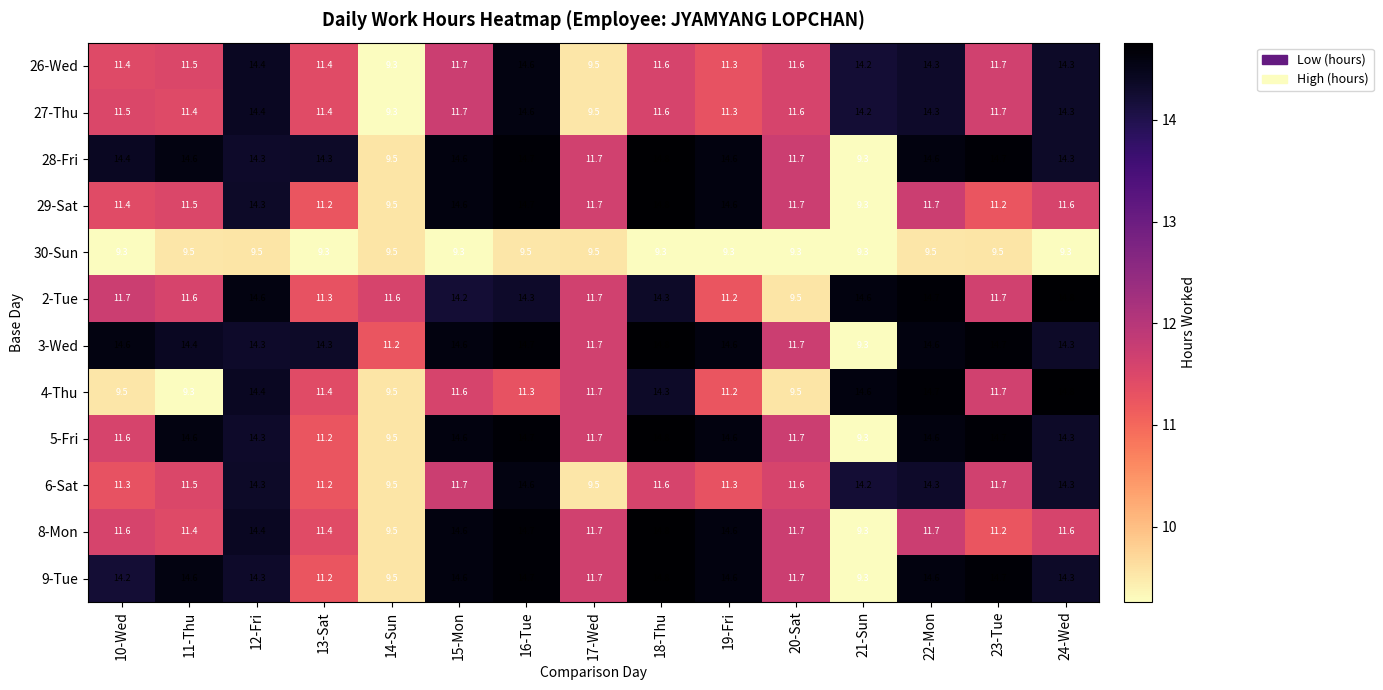

What is the total value across all series at 13-Sat?

139.6